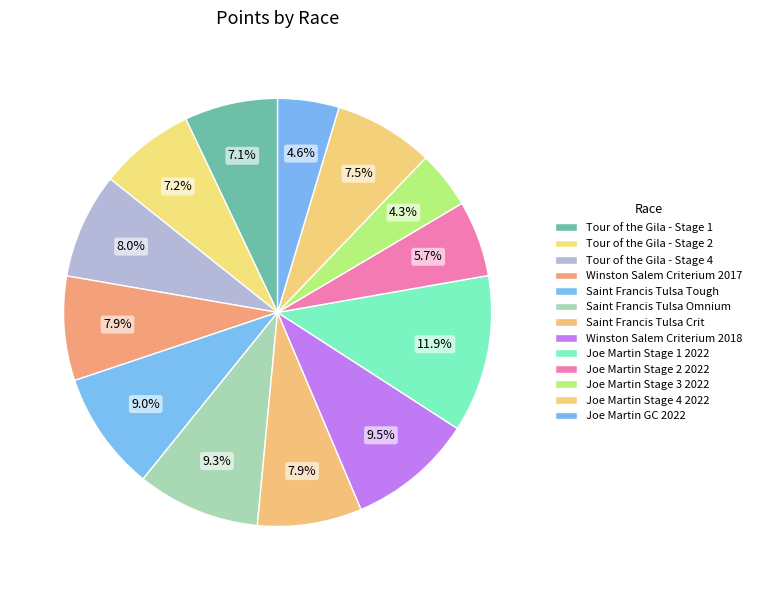

Count the number of slices in the pie.

13